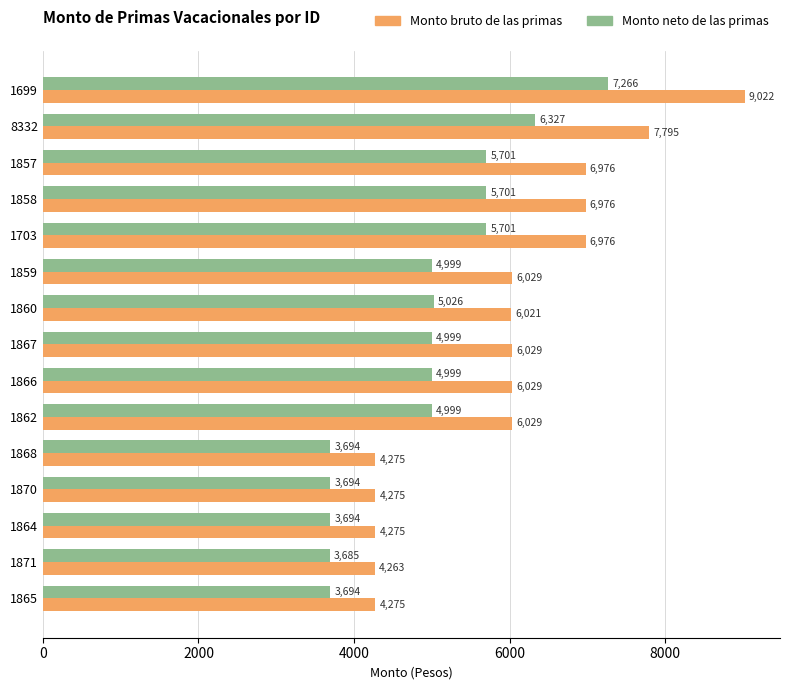

What value does the Monto bruto de las primas series have at 1703?

6976.0